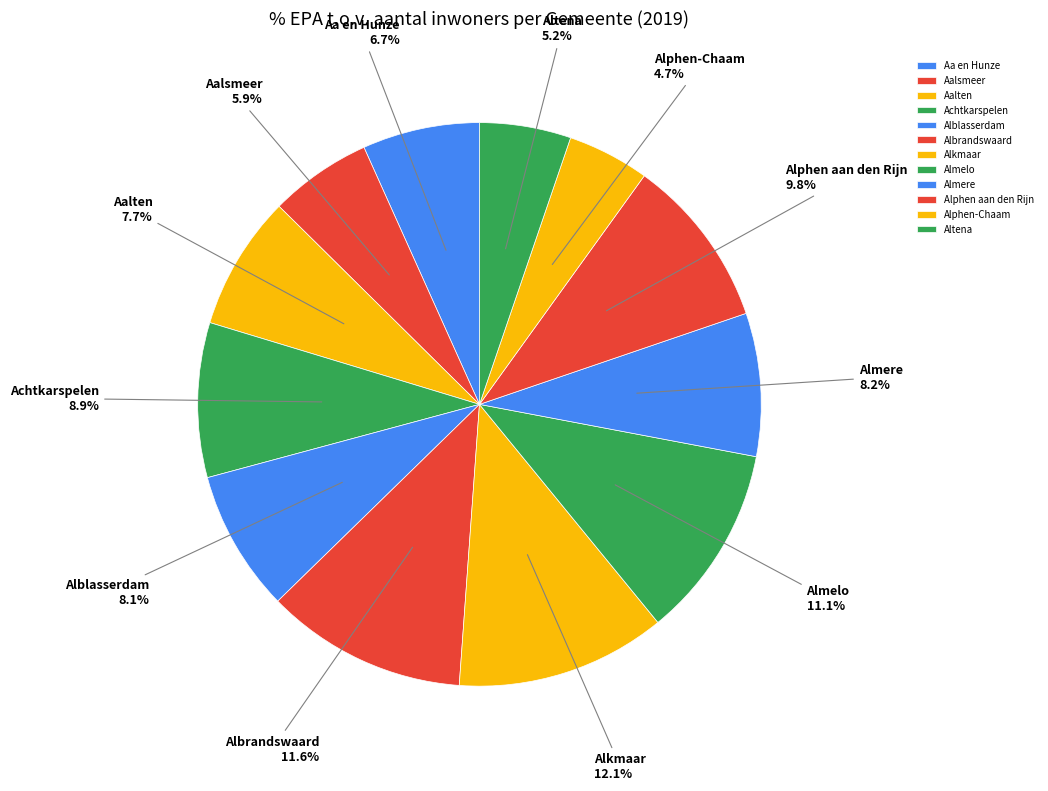

What percentage do Altena and Achtkarspelen together represent?

14.1%